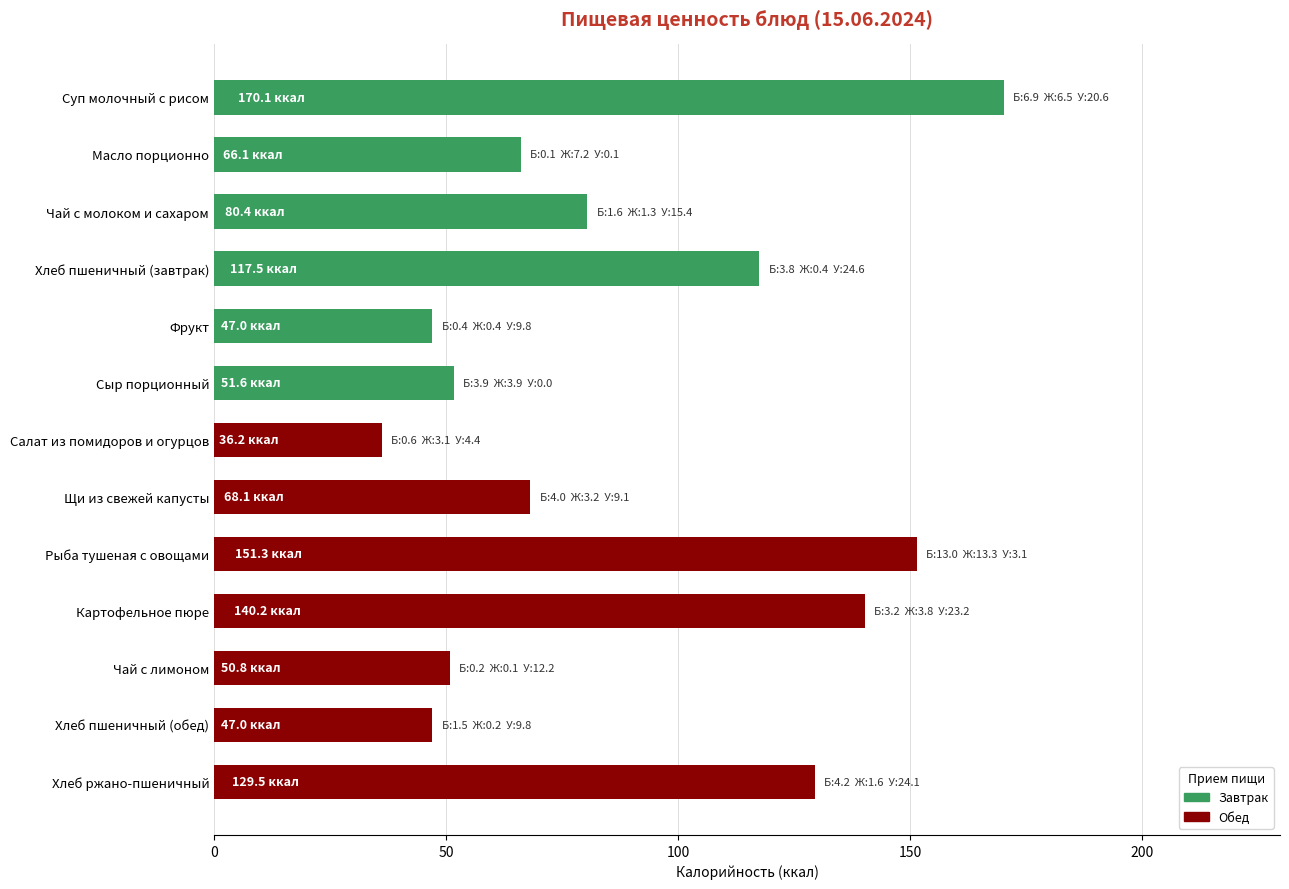

What is the label of the 13th bar from the bottom?

Суп молочный с рисом